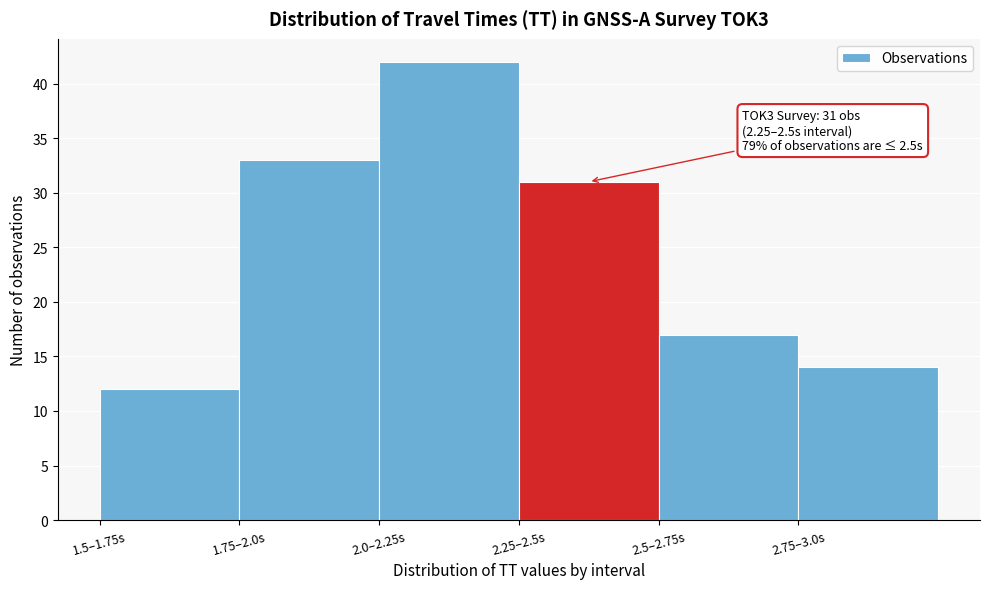

Reading left to right, what are all the values shown in this chart?

12	33	42	31	17	14